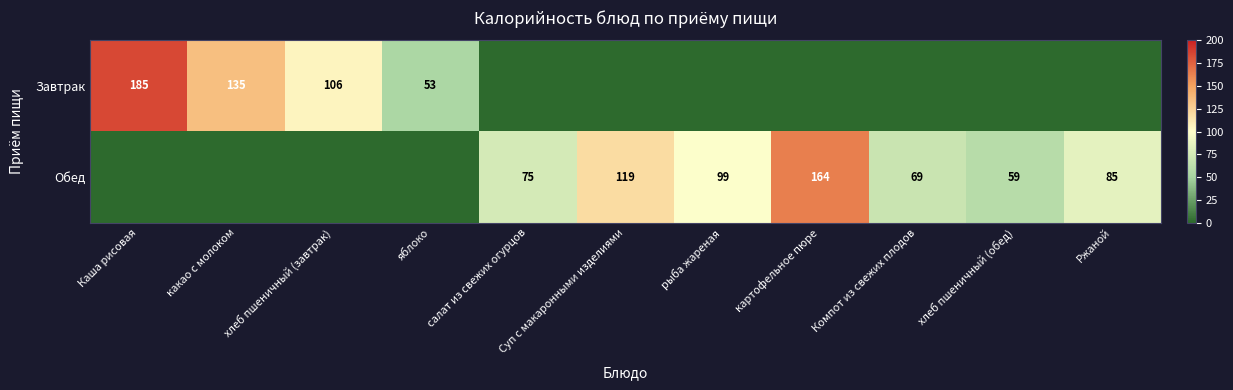

The value of Обед at Компот из свежих плодов is 93. True or false?

False